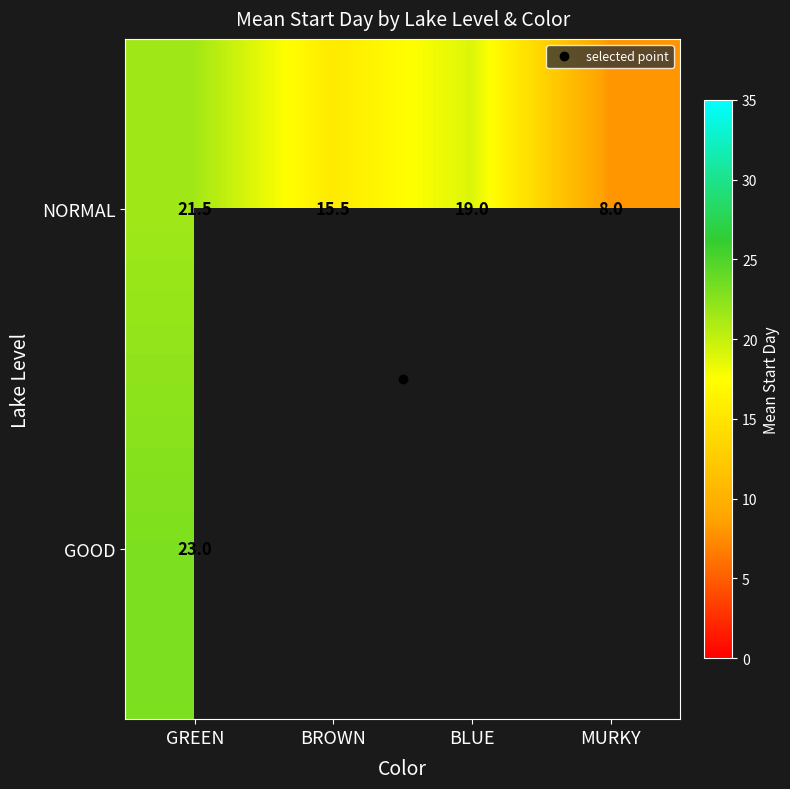

Count the number of data series in this chart.

2